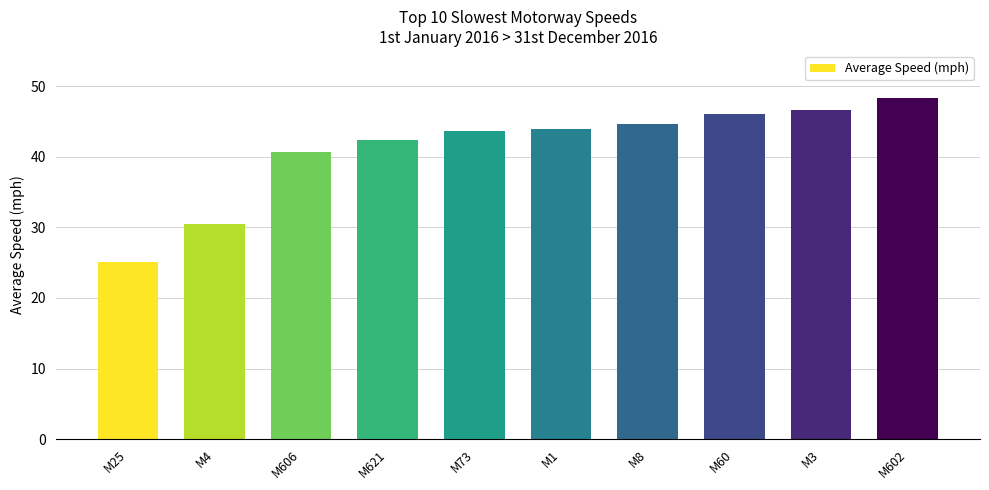

Does the chart contain stacked bars?

No